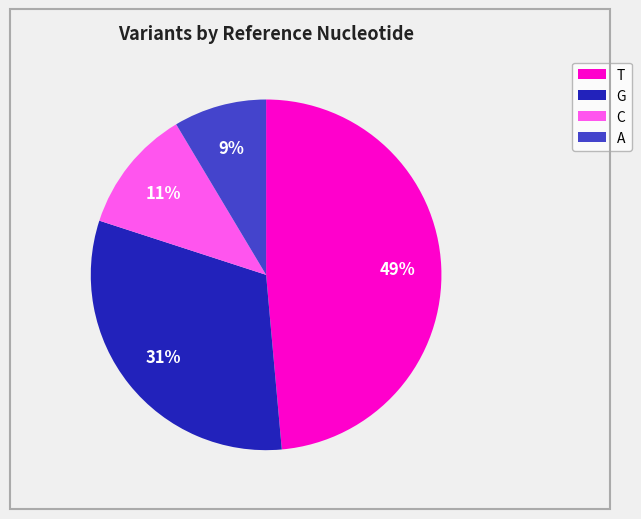

What is the largest slice in the pie chart?

T